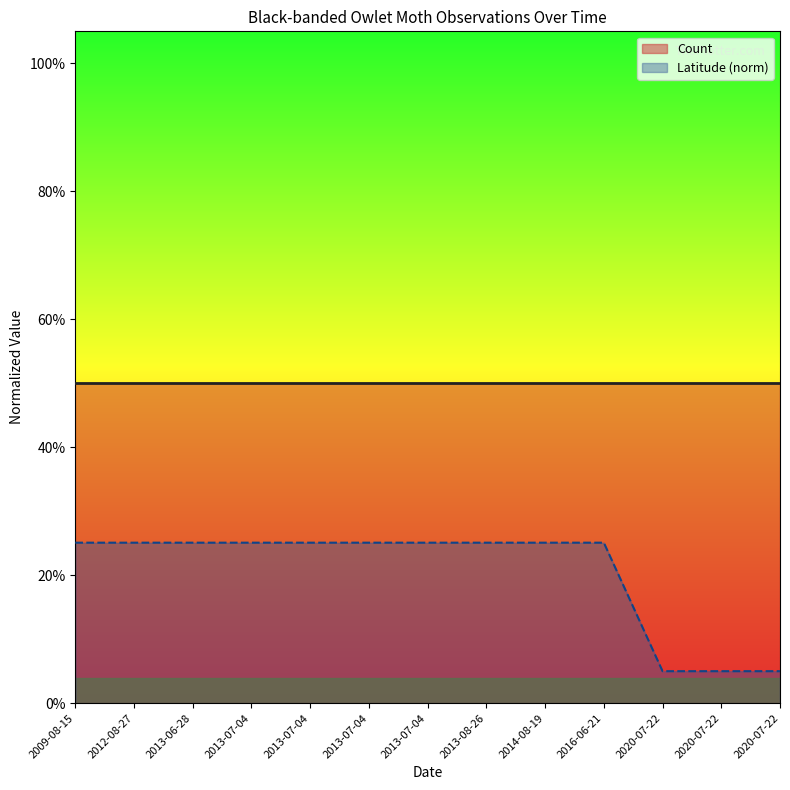

What is the difference between the maximum and minimum values?

0.2